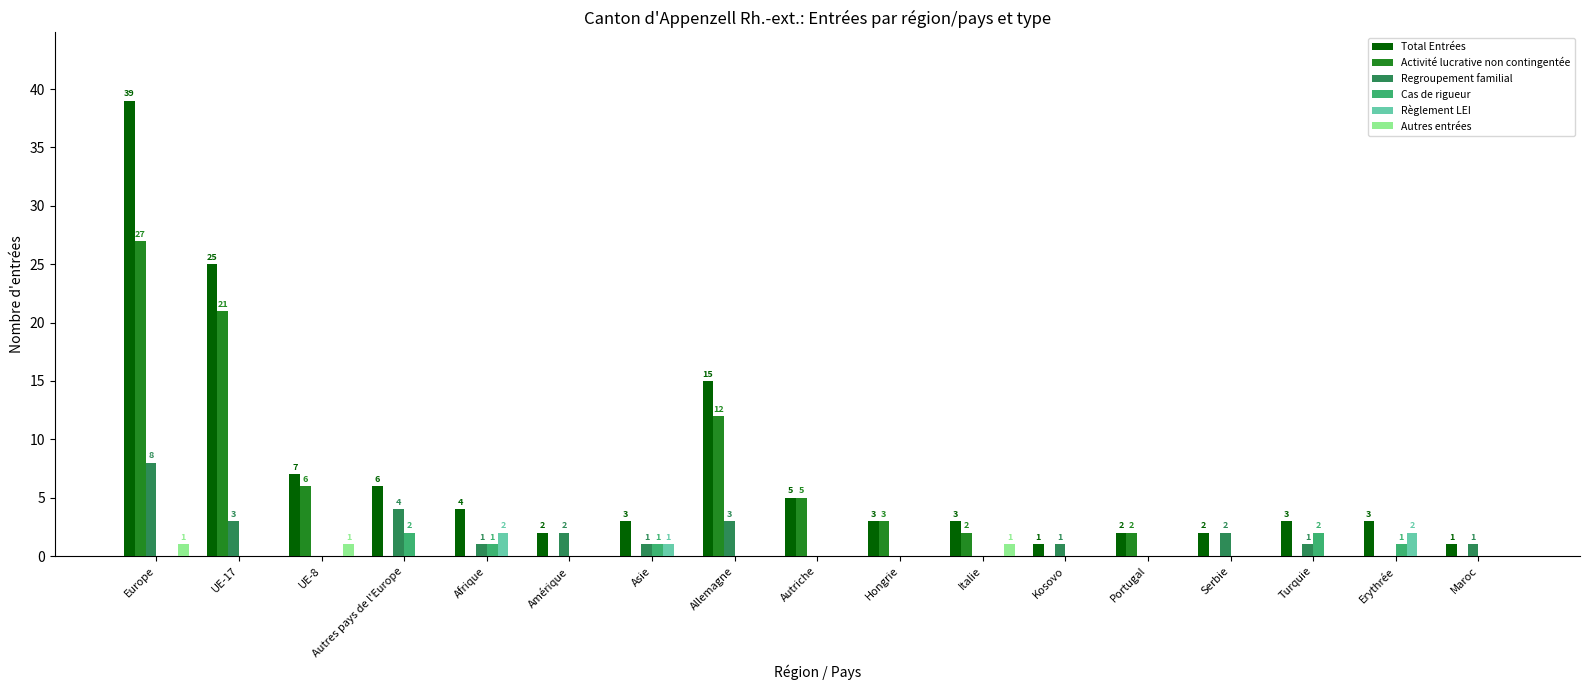

The value of Total Entrées at Maroc is 1. True or false?

True